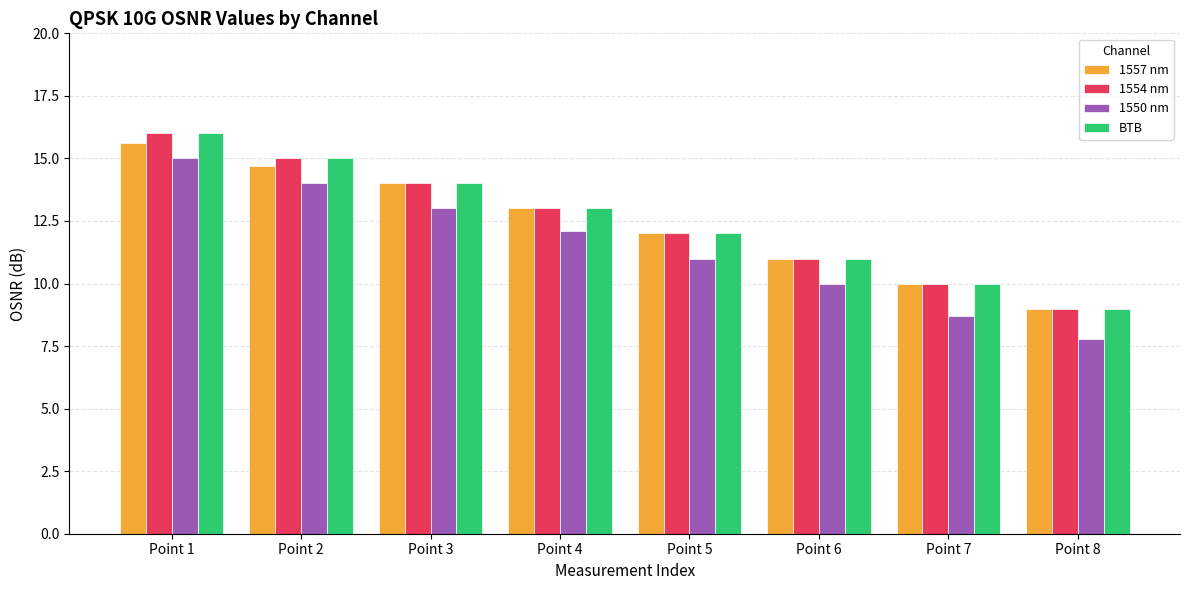

Which series has the largest range (max minus min)?

1550 nm